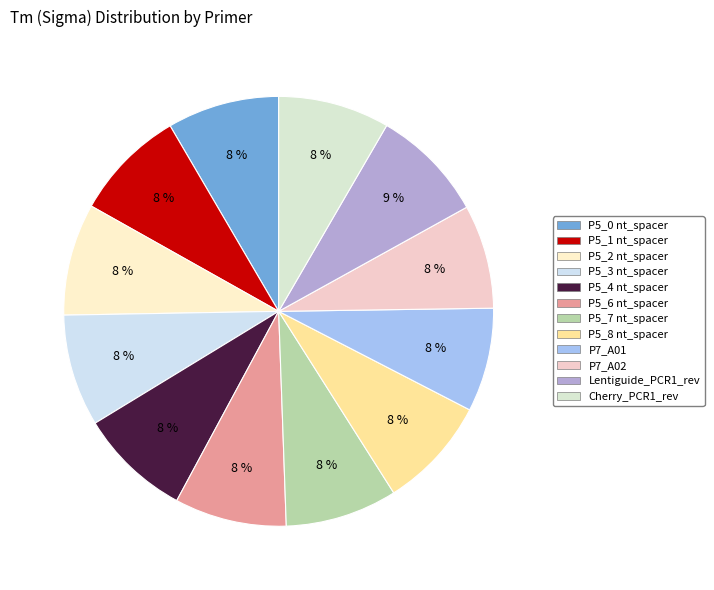

To the nearest percent, what is the combined percentage of P5_8 nt_spacer and P5_2 nt_spacer?

17%